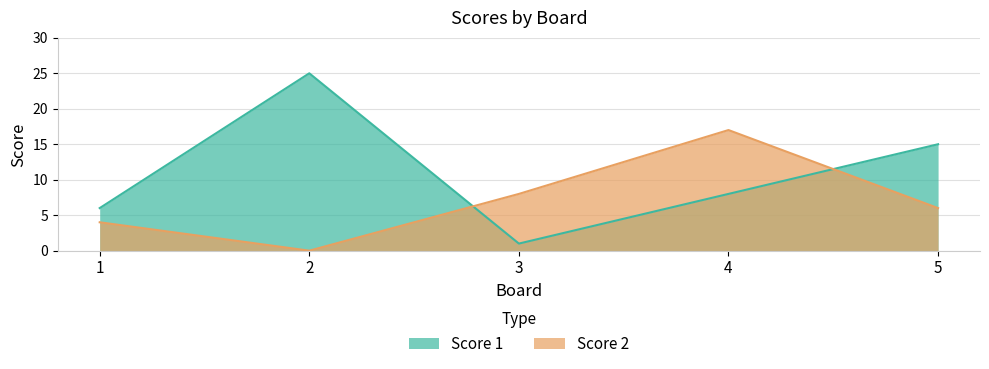

What is the difference between the highest and lowest values at 3?

7